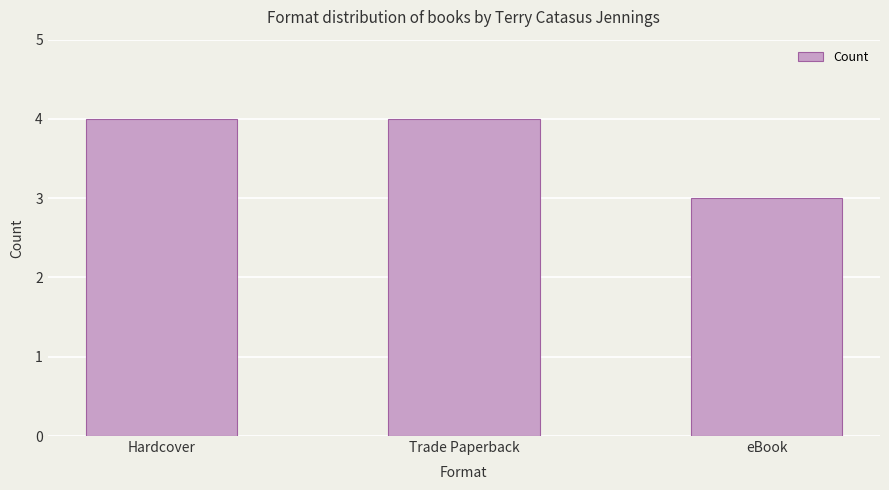

Which has a higher value, Hardcover or eBook?

Hardcover